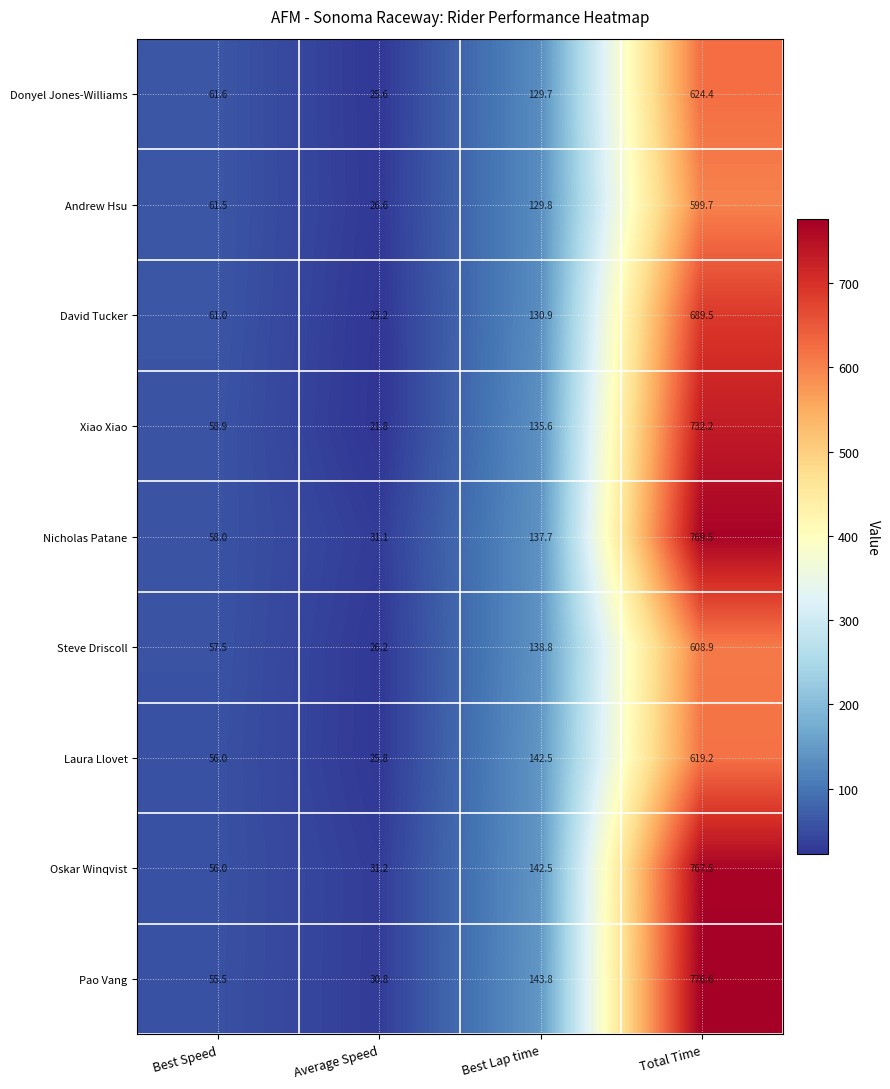

What is the average value of the Oskar Winqvist series?

249.3